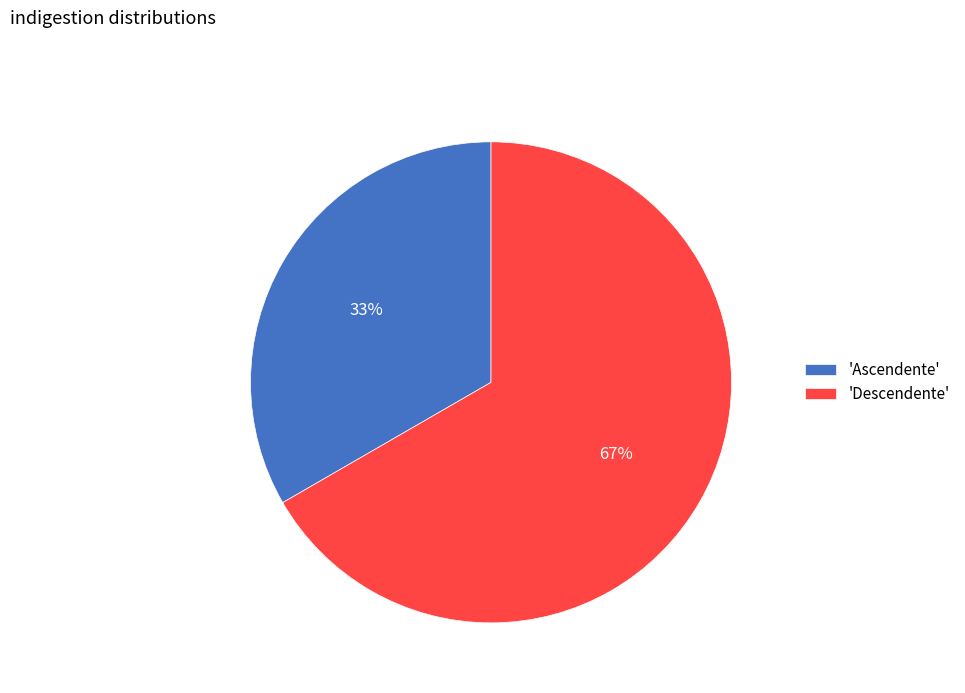

Combined, do 'Ascendente' and 'Descendente' account for over 50%?

Yes